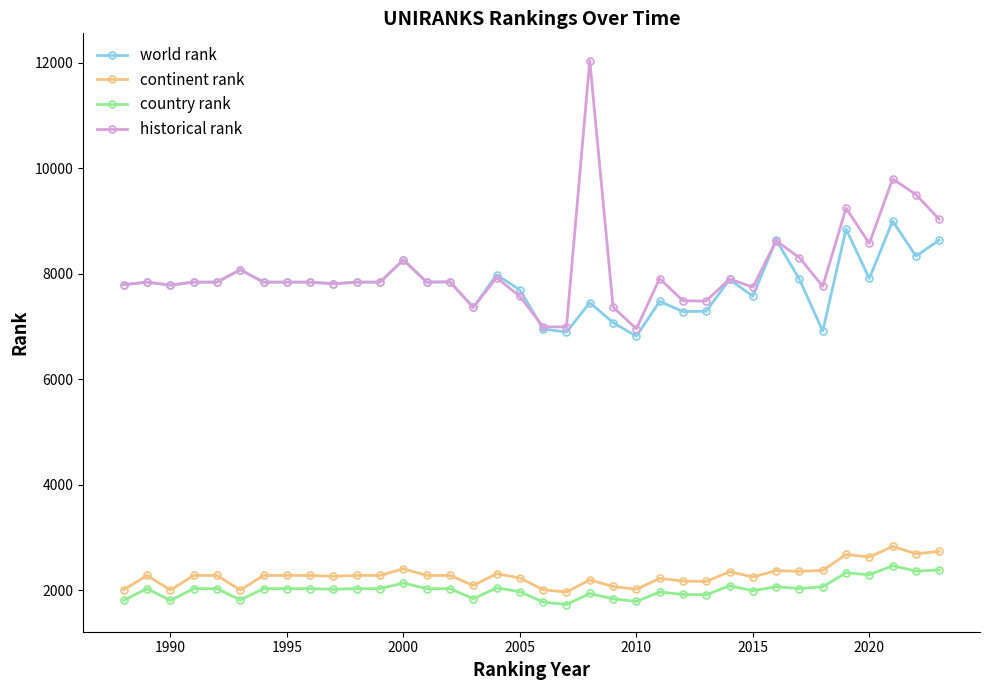

What is the maximum value shown in the chart?

12041.5